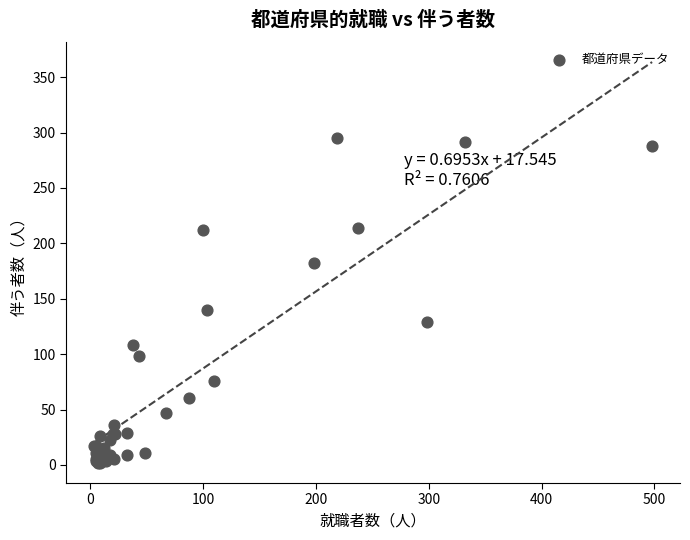

What Y value in the scatter plot is closest to 148?

140.1